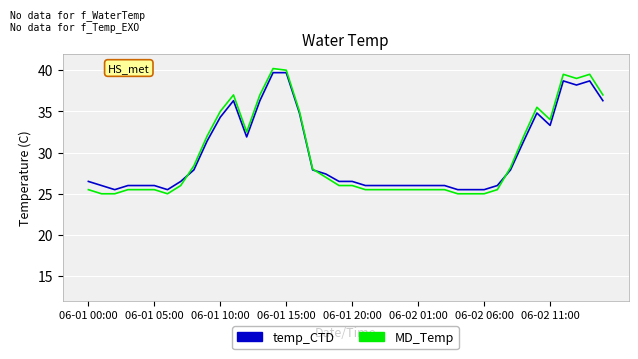

Rank the series by their maximum value, from highest to lowest.

MD_Temp, temp_CTD